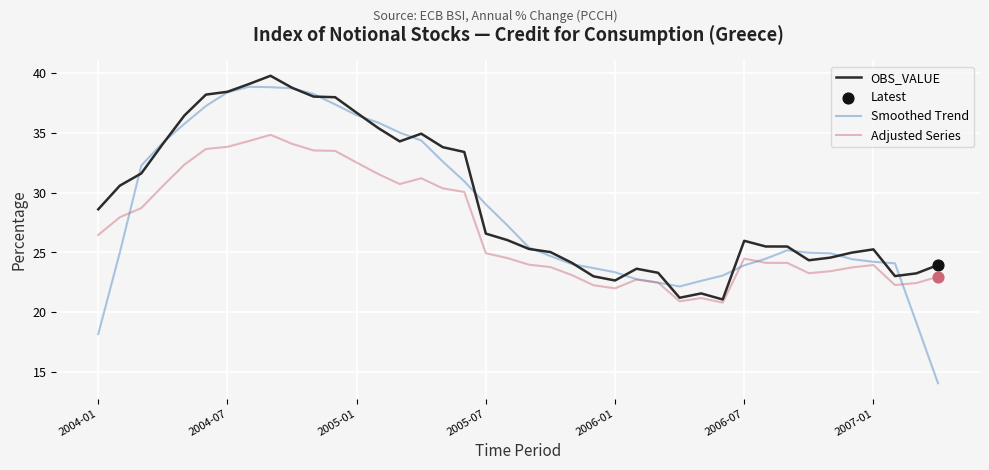

Which series has the largest range (max minus min)?

Smoothed Trend